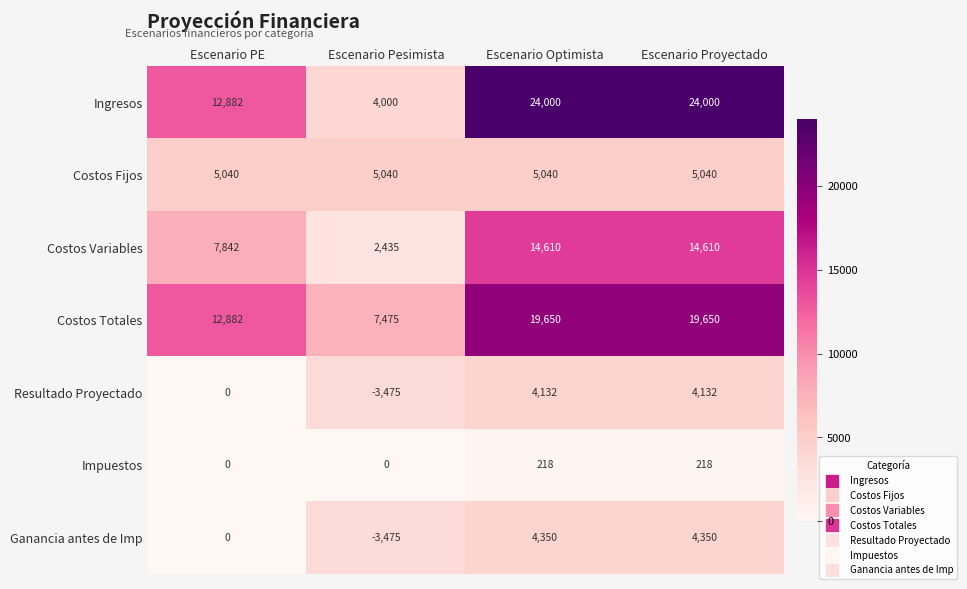

What is the total value across all series at Escenario Proyectado?

72000